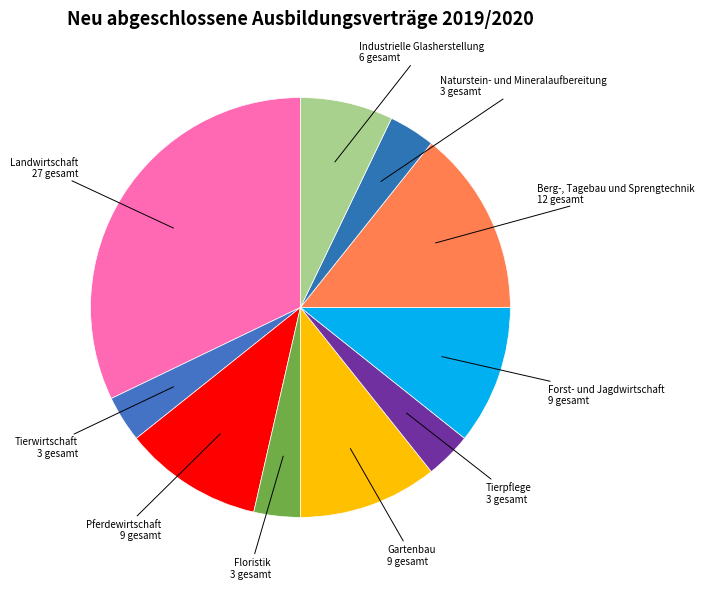

Is there a majority slice in this chart?

No